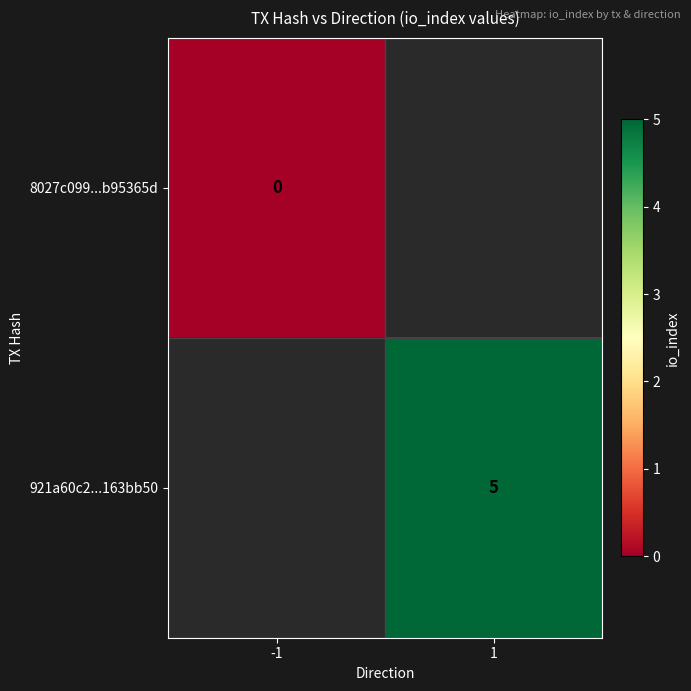

Is the value of 8027c099...b95365d at -1 greater than the value of 921a60c2...163bb50 at 1?

No